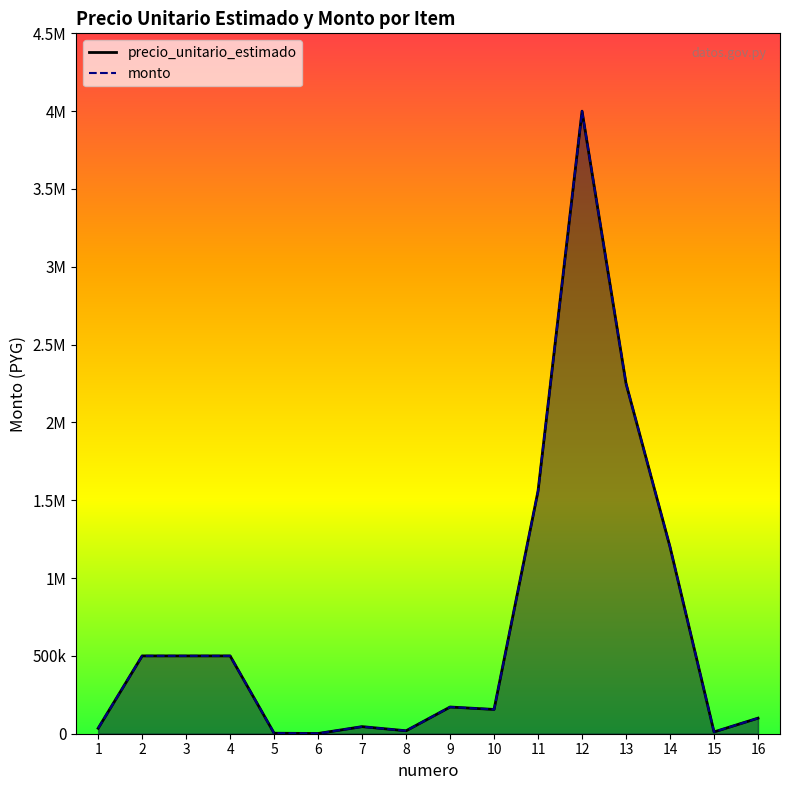

Reading left to right, transcribe all the data shown in this chart.

precio_unitario_estimado: 1=35000	2=500000	3=500000	4=500000	5=3237	6=1500	7=45500	8=19000	9=171600	10=156000	11=1560000	12=4000000	13=2250000	14=1200000	15=11440	16=100000
monto: 1=35000	2=500000	3=500000	4=500000	5=3237	6=1500	7=45500	8=19000	9=171600	10=156000	11=1560000	12=4000000	13=2250000	14=1200000	15=11440	16=100000